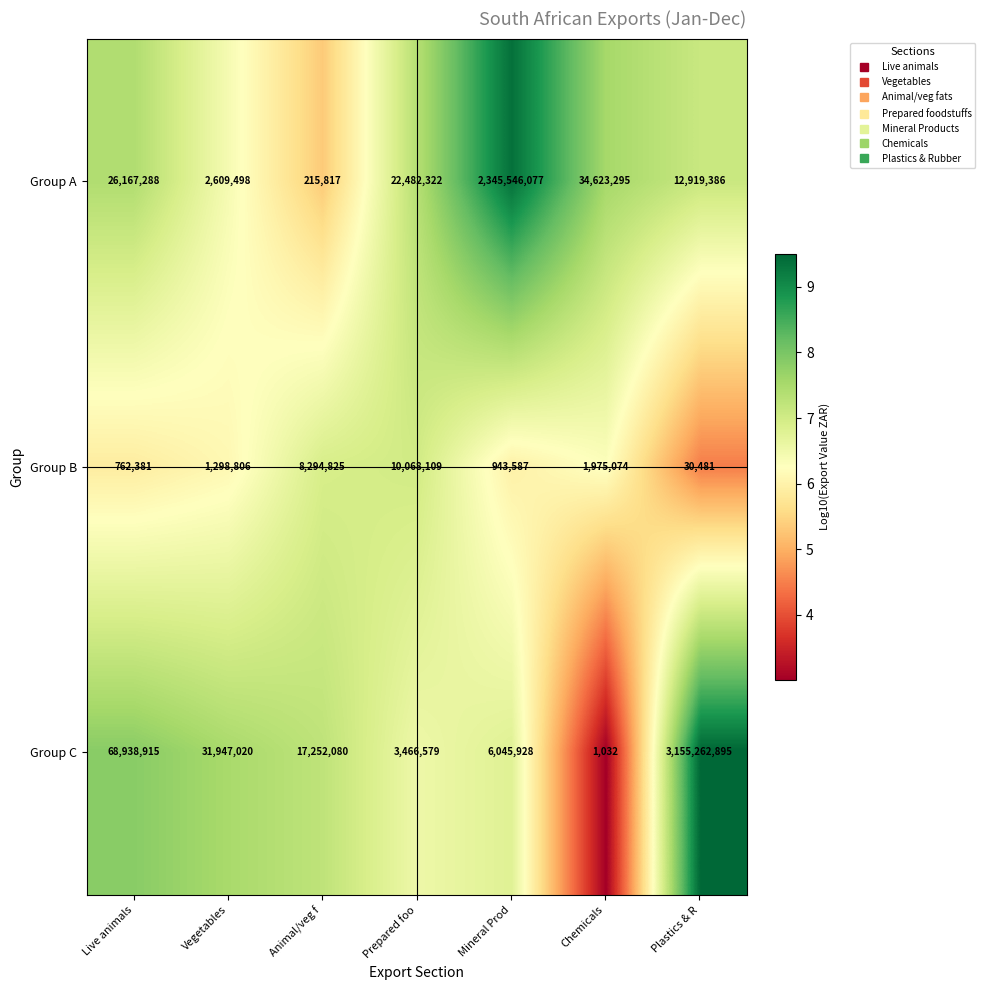

Rank the series by their average value, from lowest to highest.

Group B, Group A, Group C